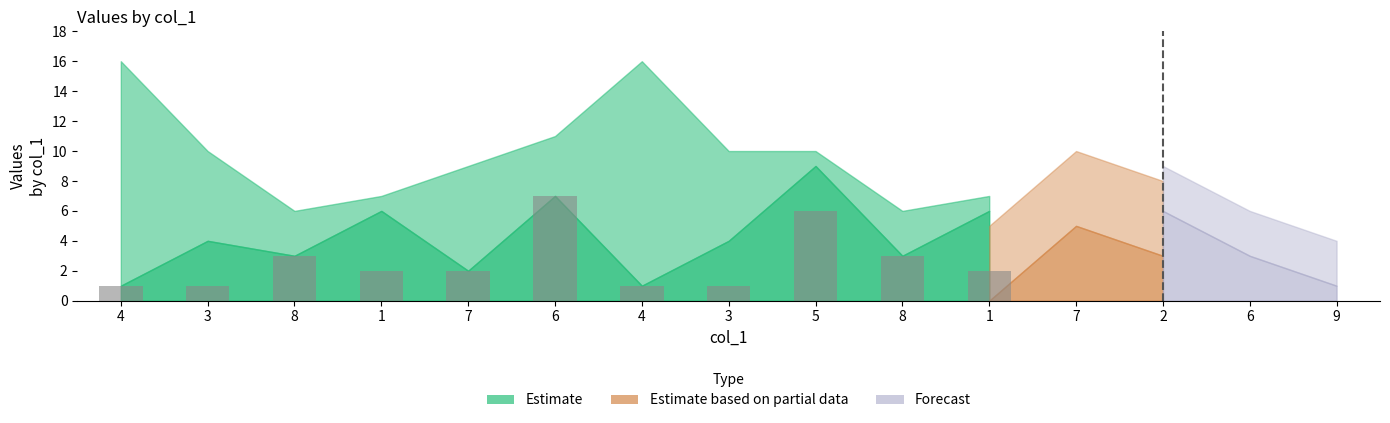

Count the number of data series in this chart.

1